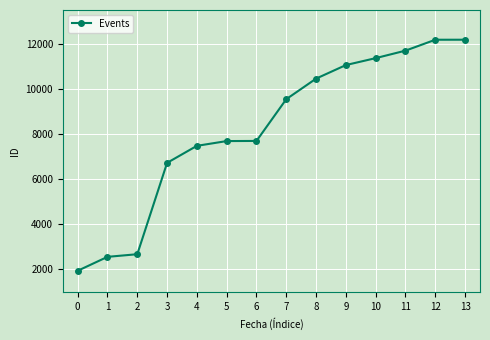

What is the ratio of the value at 0 to the value at 12?

0.2